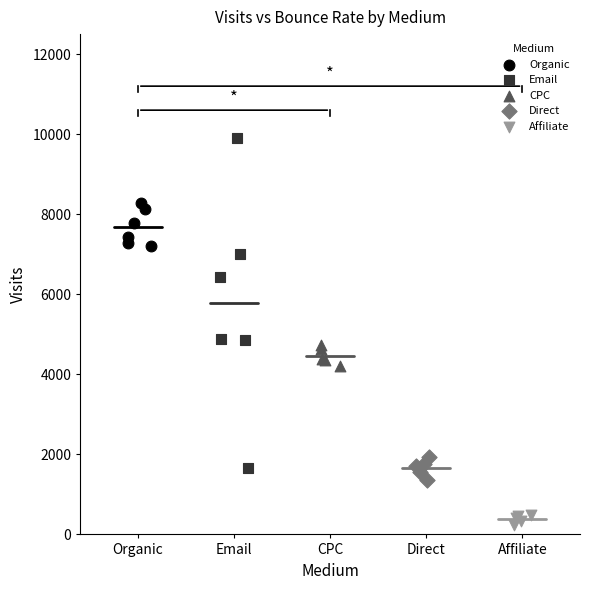

Which series reaches the maximum Y coordinate?

Email